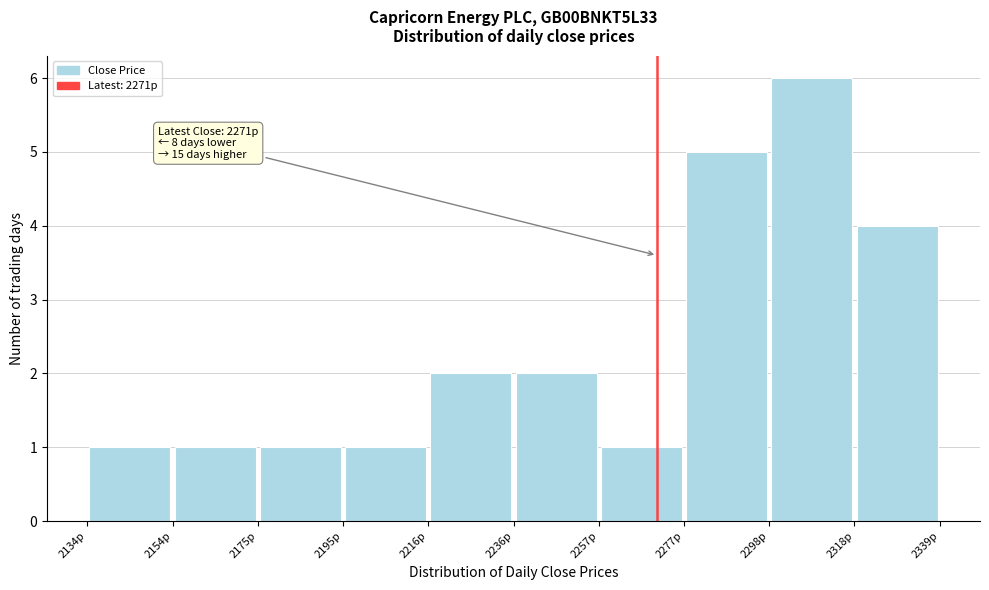

Over which range of the x-axis is the bar tallest?

2298.0 to 2318.5